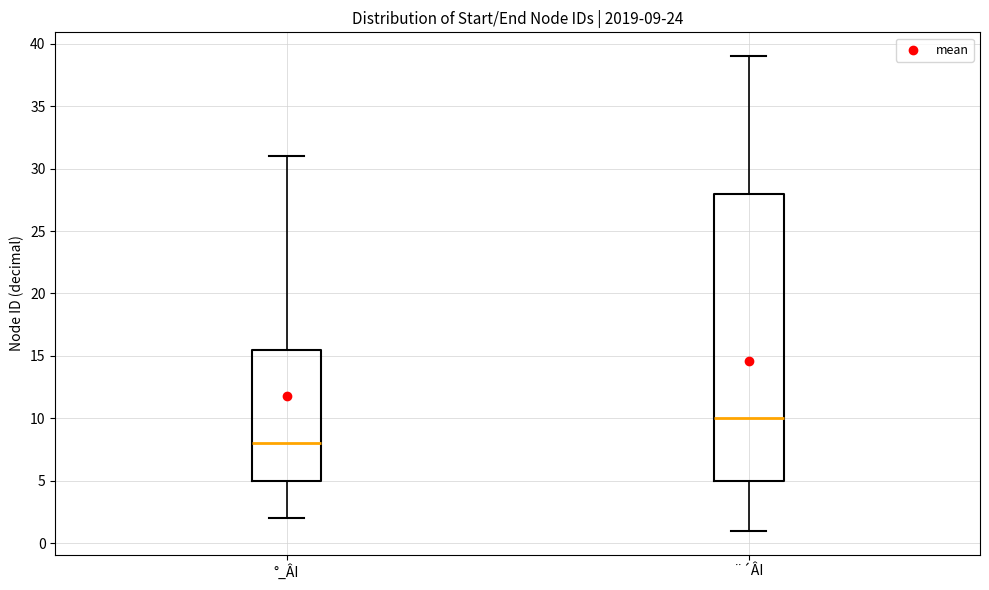

Which box is the tallest, from its lower edge to its upper edge?

¨´ÂI